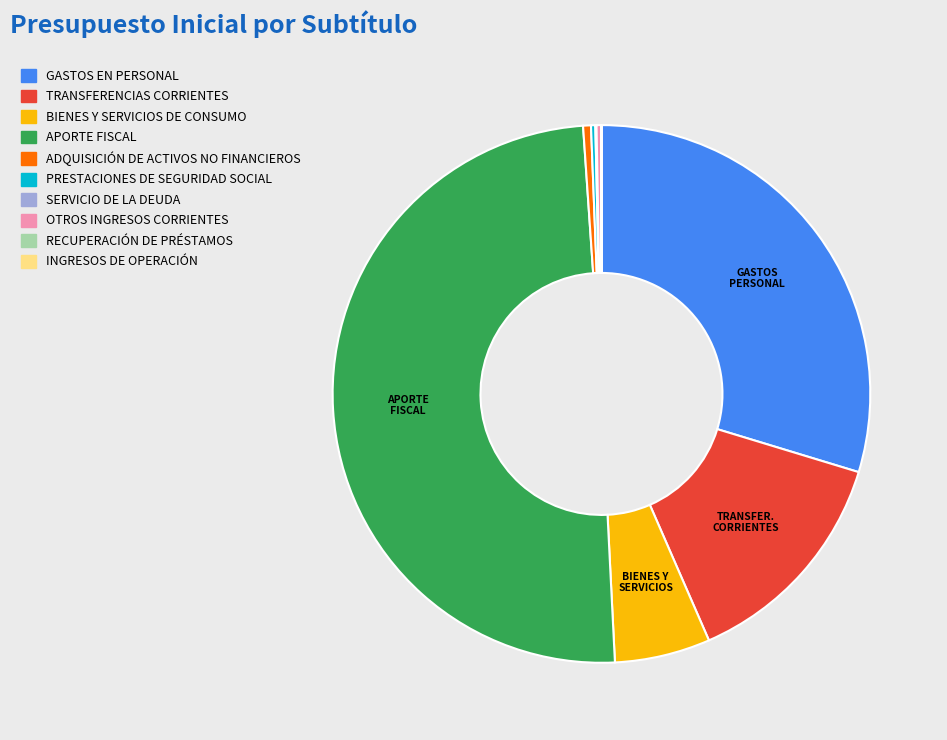

Is BIENES Y SERVICIOS DE CONSUMO the majority of the pie?

No